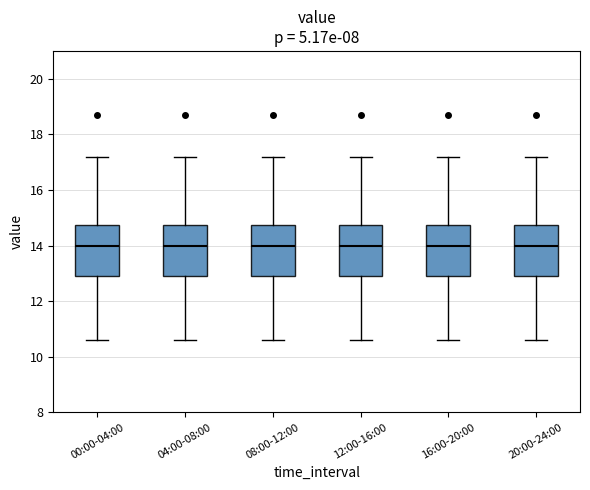

Reading left to right, transcribe this box plot: for each box, give where its median line is, the range the box spans, and where its two whiskers end, as read against the y-axis. The values are not printed on the chart, so give them approximately, as read against the axis.

00:00-04:00: median 14.0, box 13.0 to 14.8, whiskers 10.6 to 17.2
04:00-08:00: median 14.0, box 13.0 to 14.8, whiskers 10.6 to 17.2
08:00-12:00: median 14.0, box 13.0 to 14.8, whiskers 10.6 to 17.2
12:00-16:00: median 14.0, box 13.0 to 14.8, whiskers 10.6 to 17.2
16:00-20:00: median 14.0, box 13.0 to 14.8, whiskers 10.6 to 17.2
20:00-24:00: median 14.0, box 13.0 to 14.8, whiskers 10.6 to 17.2